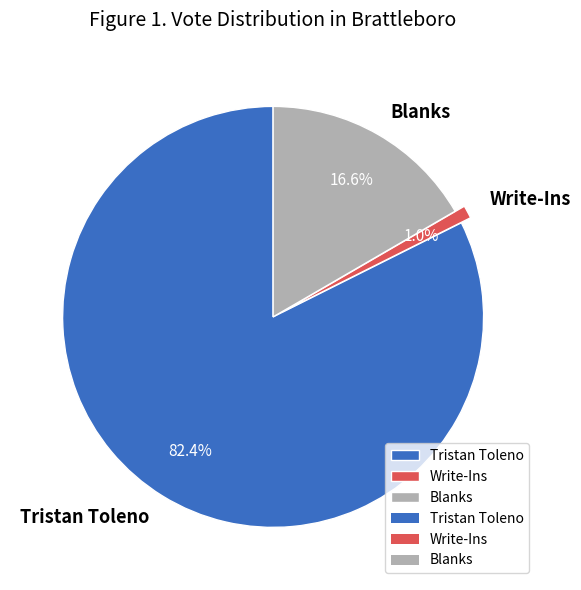

To the nearest percent, what is the average slice percentage?

33%